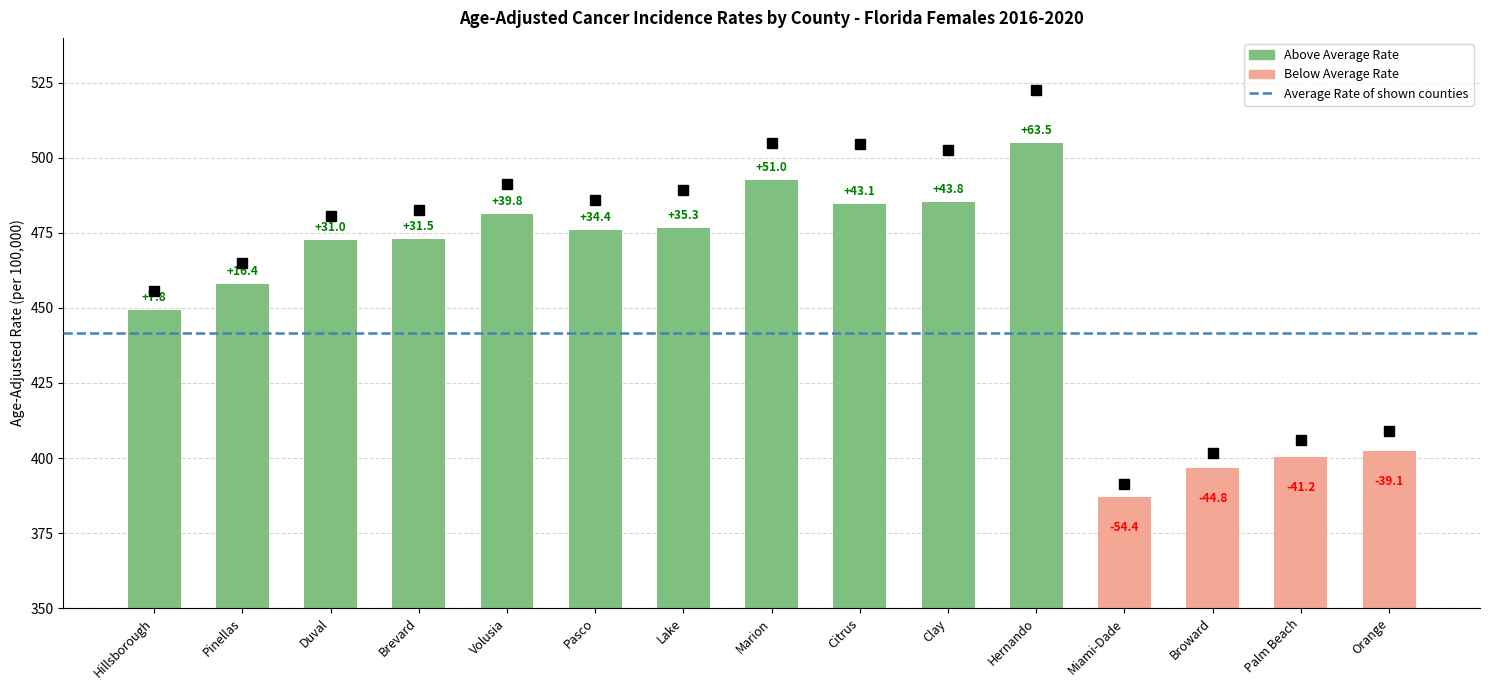

List the labels in order of value, largest first.

Hernando, Marion, Clay, Citrus, Volusia, Lake, Pasco, Brevard, Duval, Pinellas, Hillsborough, Orange, Palm Beach, Broward, Miami-Dade